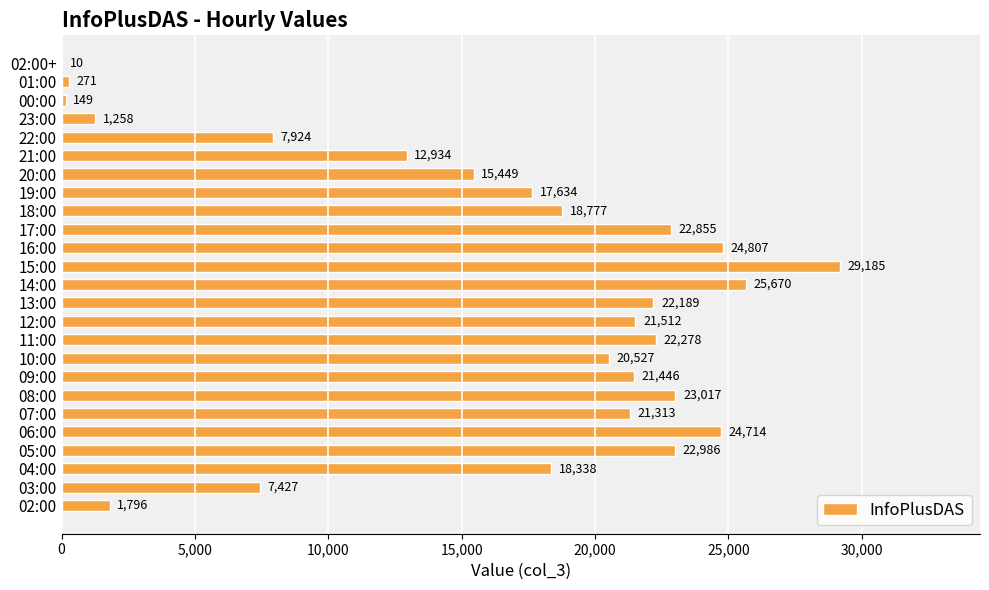

Reading bottom to top, transcribe all the data shown in this chart.

02:00=1796	03:00=7427	04:00=18338	05:00=22986	06:00=24714	07:00=21313	08:00=23017	09:00=21446	10:00=20527	11:00=22278	12:00=21512	13:00=22189	14:00=25670	15:00=29185	16:00=24807	17:00=22855	18:00=18777	19:00=17634	20:00=15449	21:00=12934	22:00=7924	23:00=1258	00:00=149	01:00=271	02:00+=10